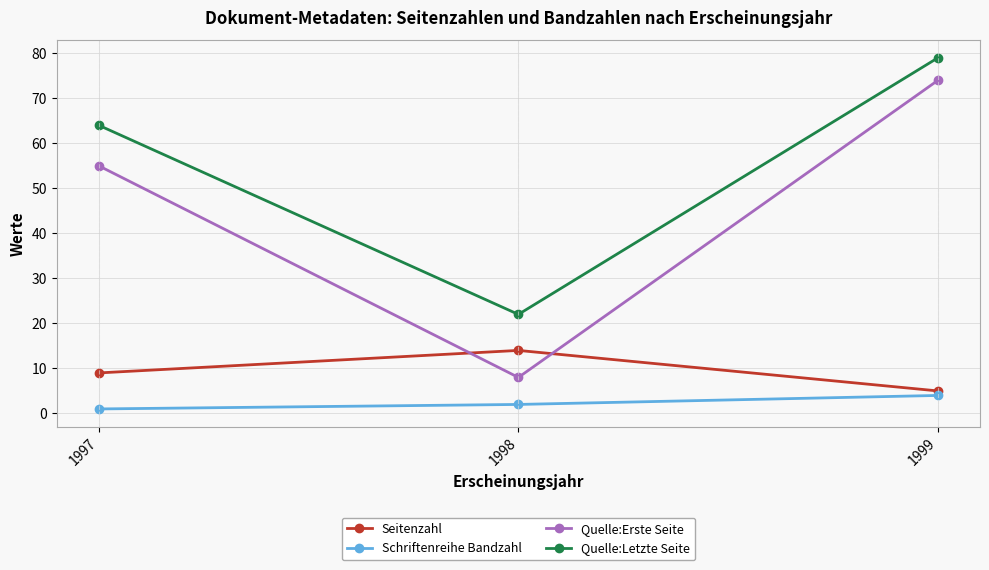

How many data points in Quelle:Erste Seite are less than 55?

1